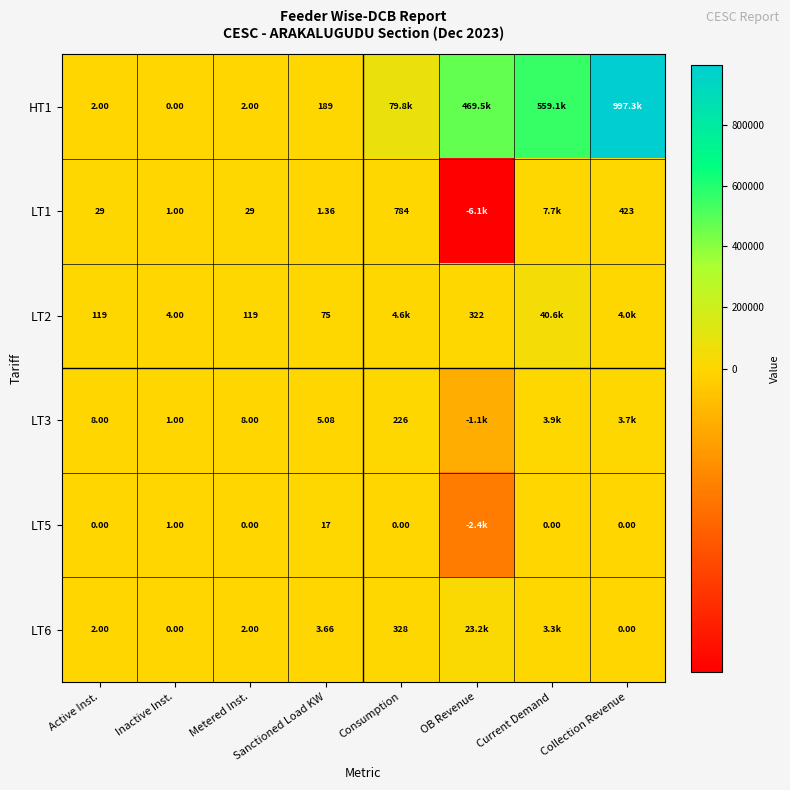

True or false: LT6 has a value of 5.3 at Sanctioned Load KW.

False